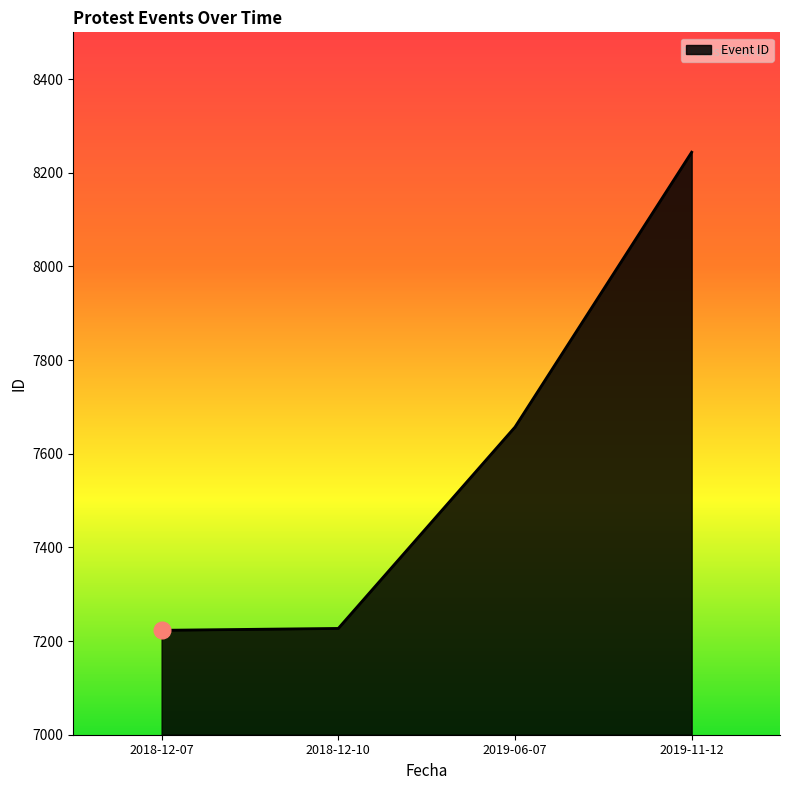

Is it true that the value at 2018-12-07 is 12294?

False